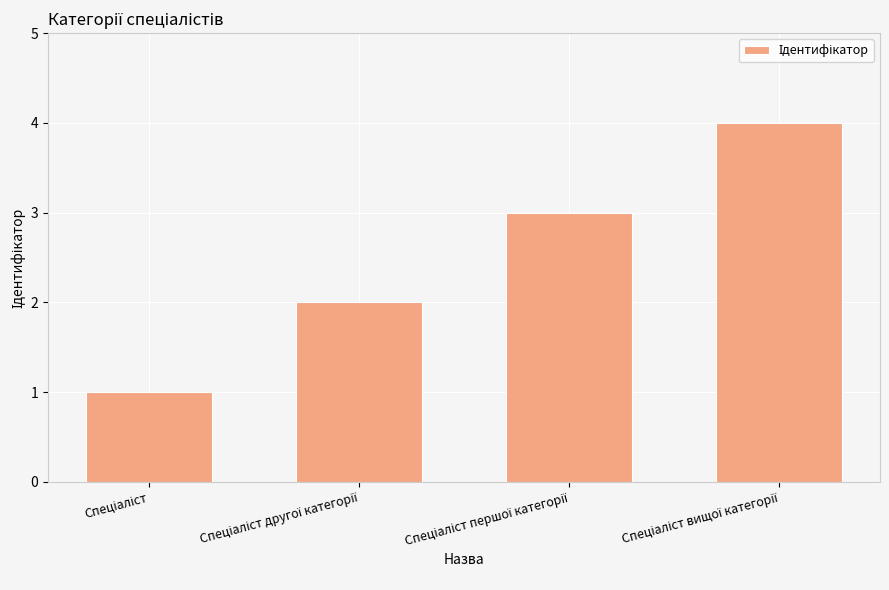

What is the greatest value displayed?

4